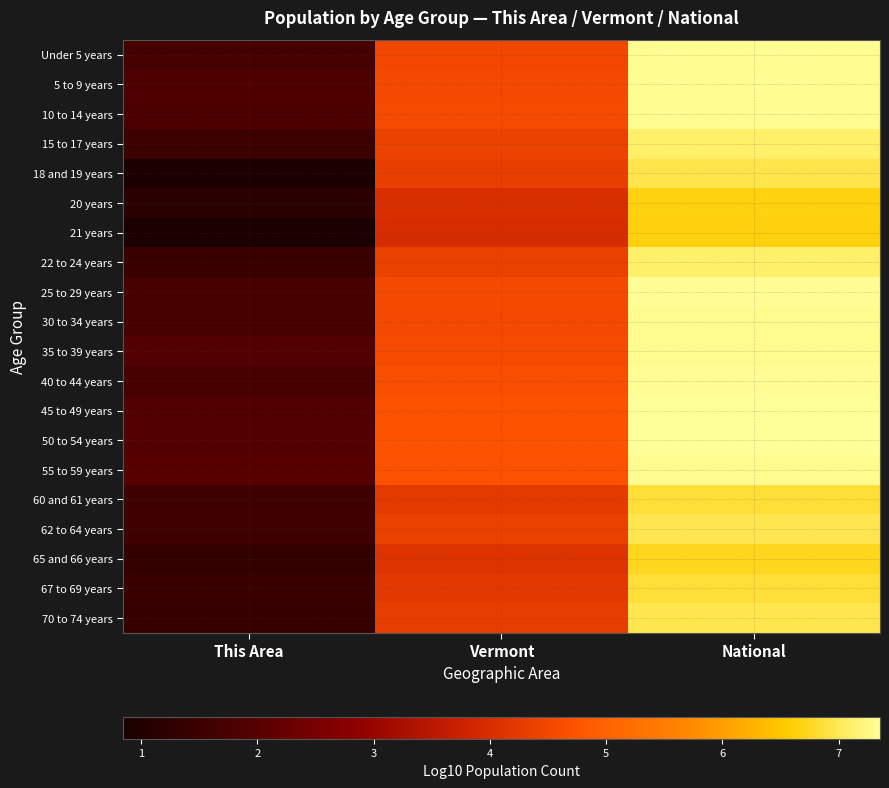

Reading left to right, extract all data points from this chart.

Under 5 years: This Area=1.7	Vermont=4.5	National=7.3
5 to 9 years: This Area=1.8	Vermont=4.5	National=7.3
10 to 14 years: This Area=1.8	Vermont=4.6	National=7.3
15 to 17 years: This Area=1.5	Vermont=4.4	National=7.1
18 and 19 years: This Area=0.9	Vermont=4.3	National=7.0
20 years: This Area=1.2	Vermont=4.0	National=6.7
21 years: This Area=0.8	Vermont=4.0	National=6.6
22 to 24 years: This Area=1.4	Vermont=4.4	National=7.1
25 to 29 years: This Area=1.7	Vermont=4.5	National=7.3
30 to 34 years: This Area=1.7	Vermont=4.5	National=7.3
35 to 39 years: This Area=1.9	Vermont=4.6	National=7.3
40 to 44 years: This Area=1.7	Vermont=4.6	National=7.3
45 to 49 years: This Area=1.9	Vermont=4.7	National=7.4
50 to 54 years: This Area=1.9	Vermont=4.7	National=7.3
55 to 59 years: This Area=2.0	Vermont=4.7	National=7.3
60 and 61 years: This Area=1.6	Vermont=4.2	National=6.9
62 to 64 years: This Area=1.6	Vermont=4.4	National=7.0
65 and 66 years: This Area=1.3	Vermont=4.1	National=6.7
67 to 69 years: This Area=1.5	Vermont=4.2	National=6.9
70 to 74 years: This Area=1.4	Vermont=4.3	National=7.0